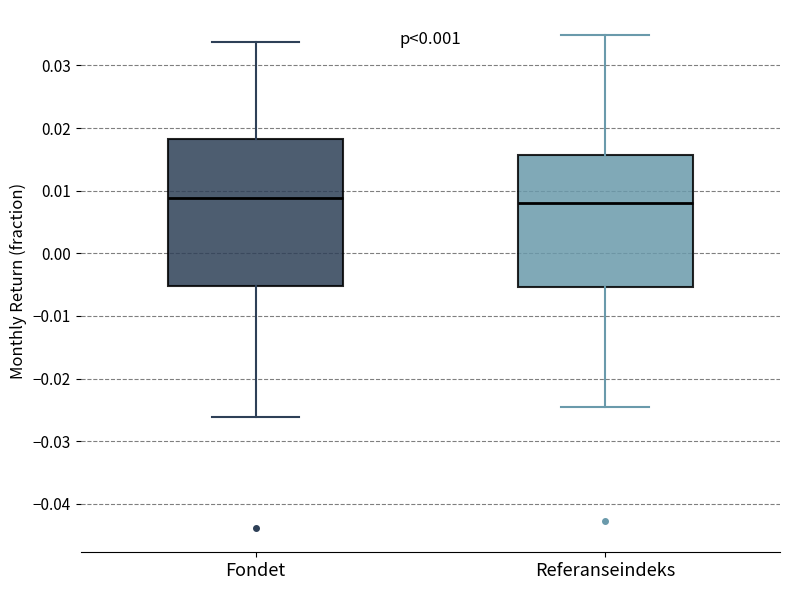

Where is the lower edge of the box for Fondet on the y-axis? The values are not printed on the chart, so give them approximately, as read against the axis.

-0.005